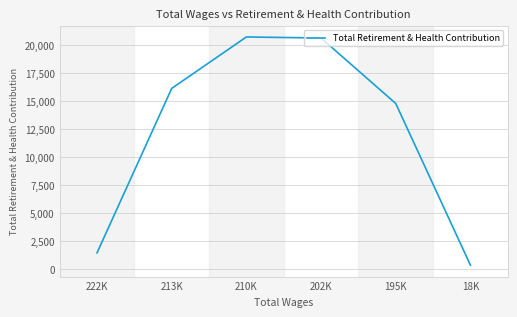

What is the difference between the values at 222K and 213K?

14669